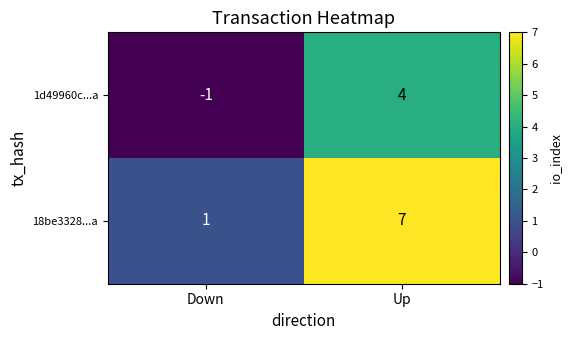

True or false: 1d49960c...a has a value of -1 at Down.

True